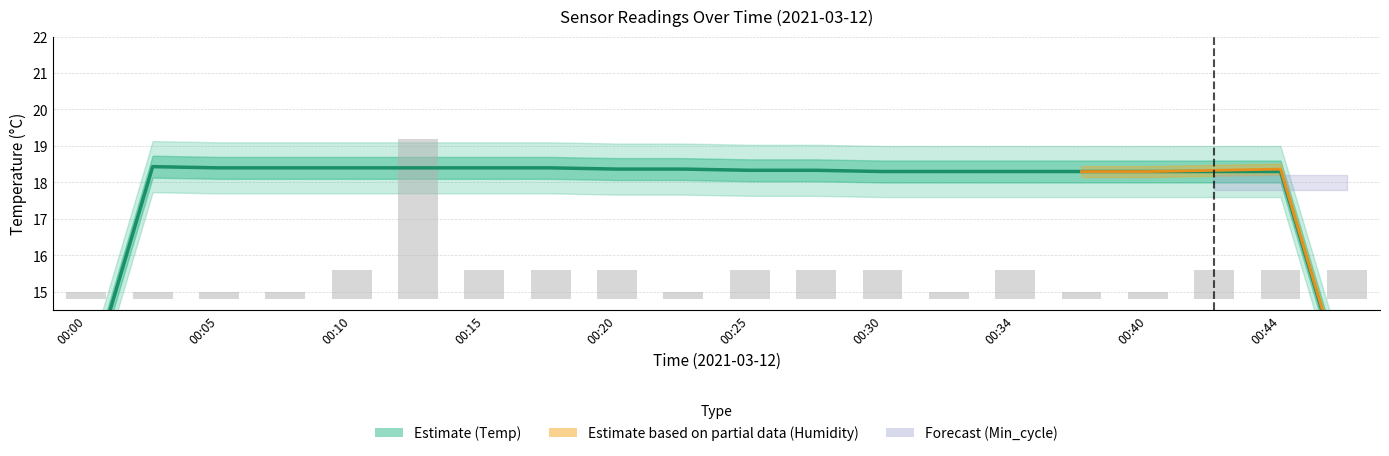

Is the value of Temp (Estimate) at 00:25 greater than the value of Humidity (raw bars) at 00:10?

Yes